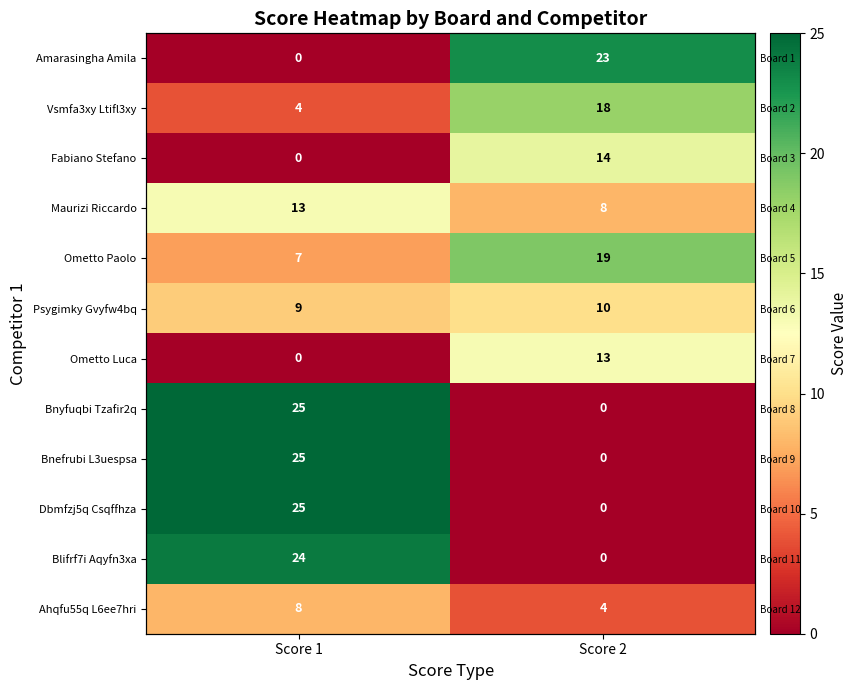

True or false: Fabiano Stefano has a value of -4 at Score 1.

False